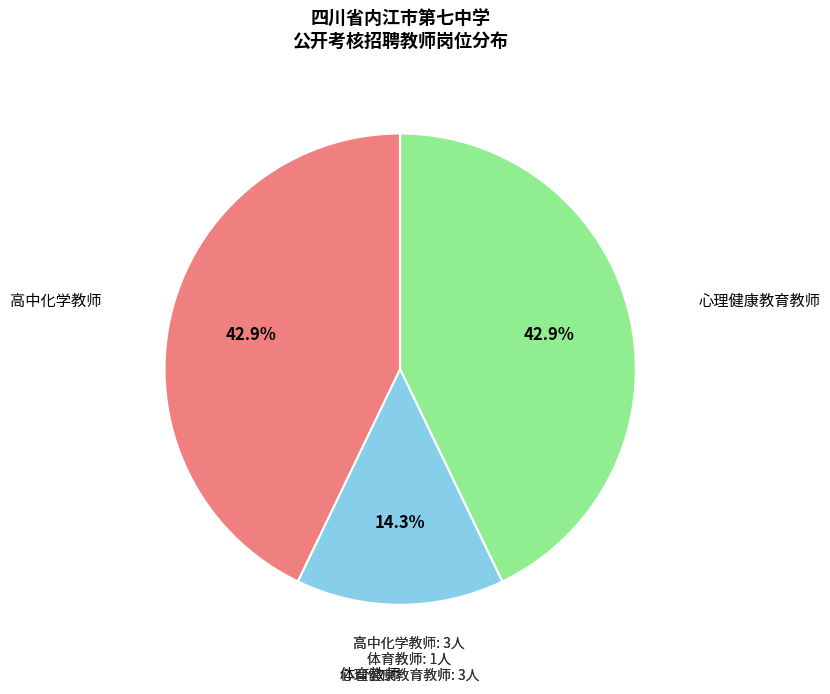

What percentage do 体育教师 and 心理健康教育教师 together represent?

57.1%